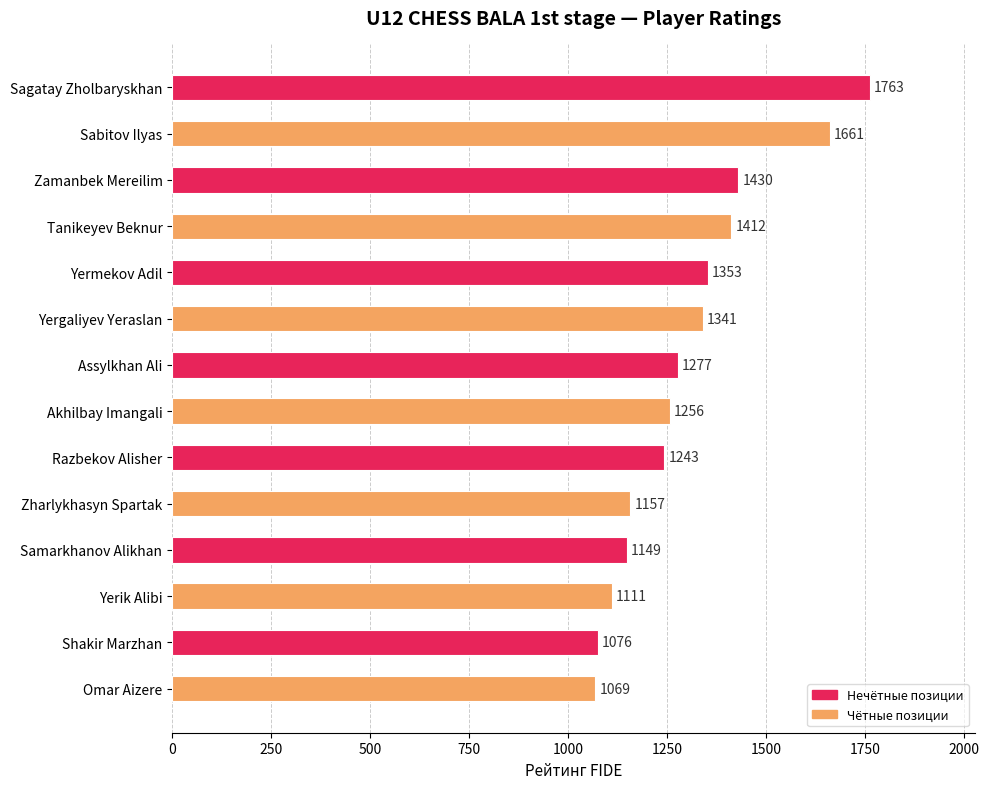

Which category has the lowest value across all series?

Omar Aizere